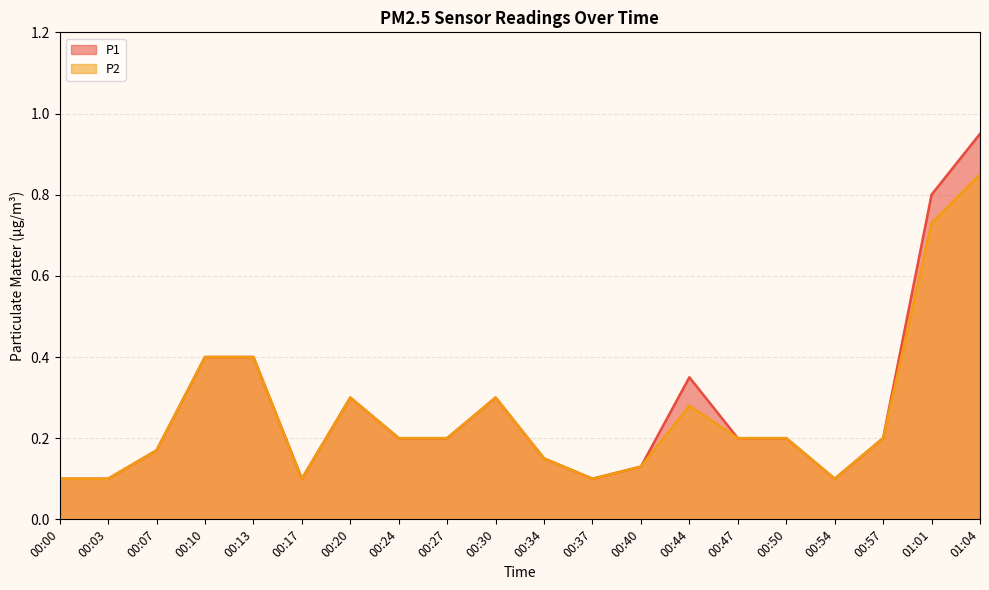

True or false: P1 has more than 0 interior local peaks.

True